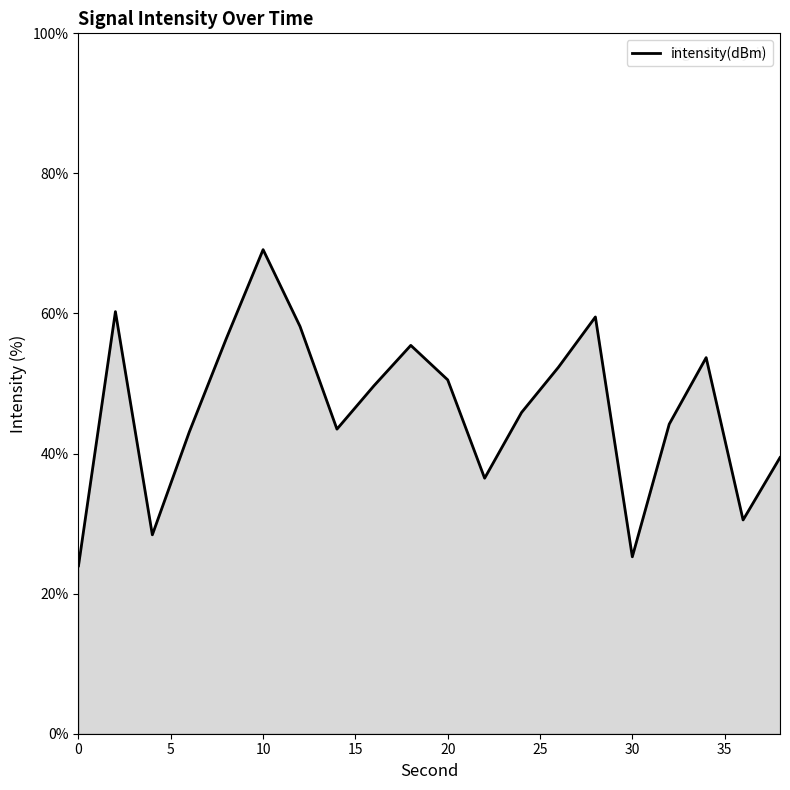

How many interior local valleys (lower than both neighbors) does the data have?

5